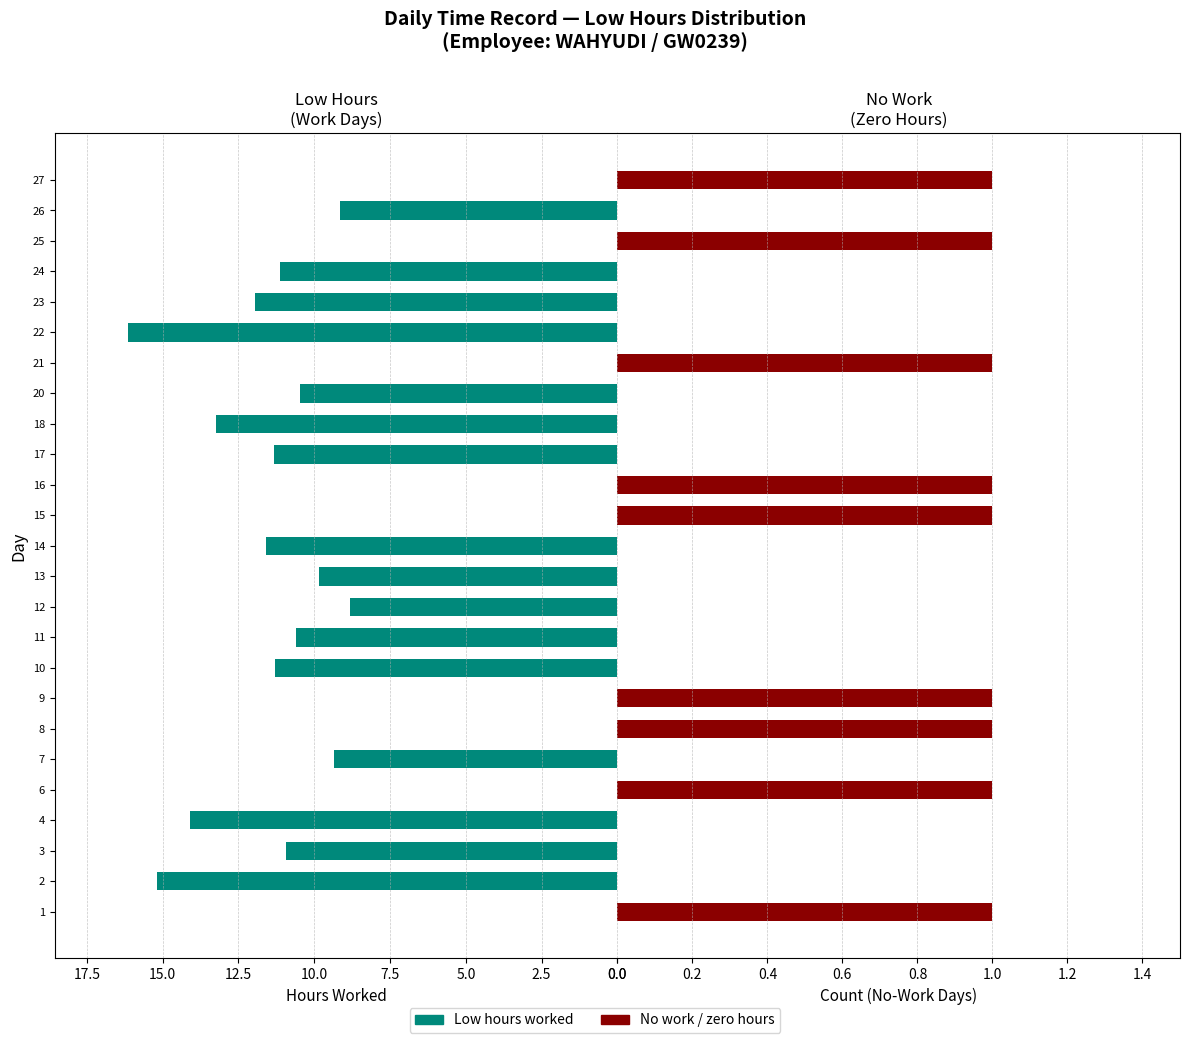

Between 2 and 18, which is larger?

2